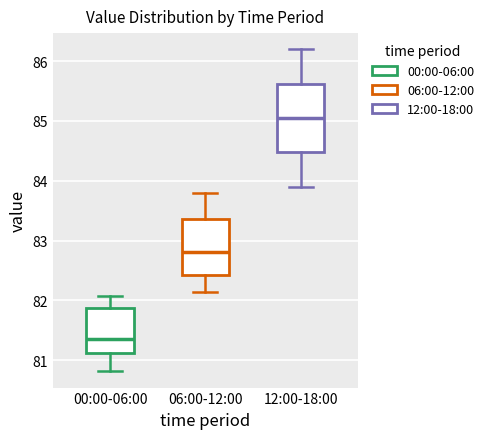

Which box is the tallest, from its lower edge to its upper edge?

12:00-18:00